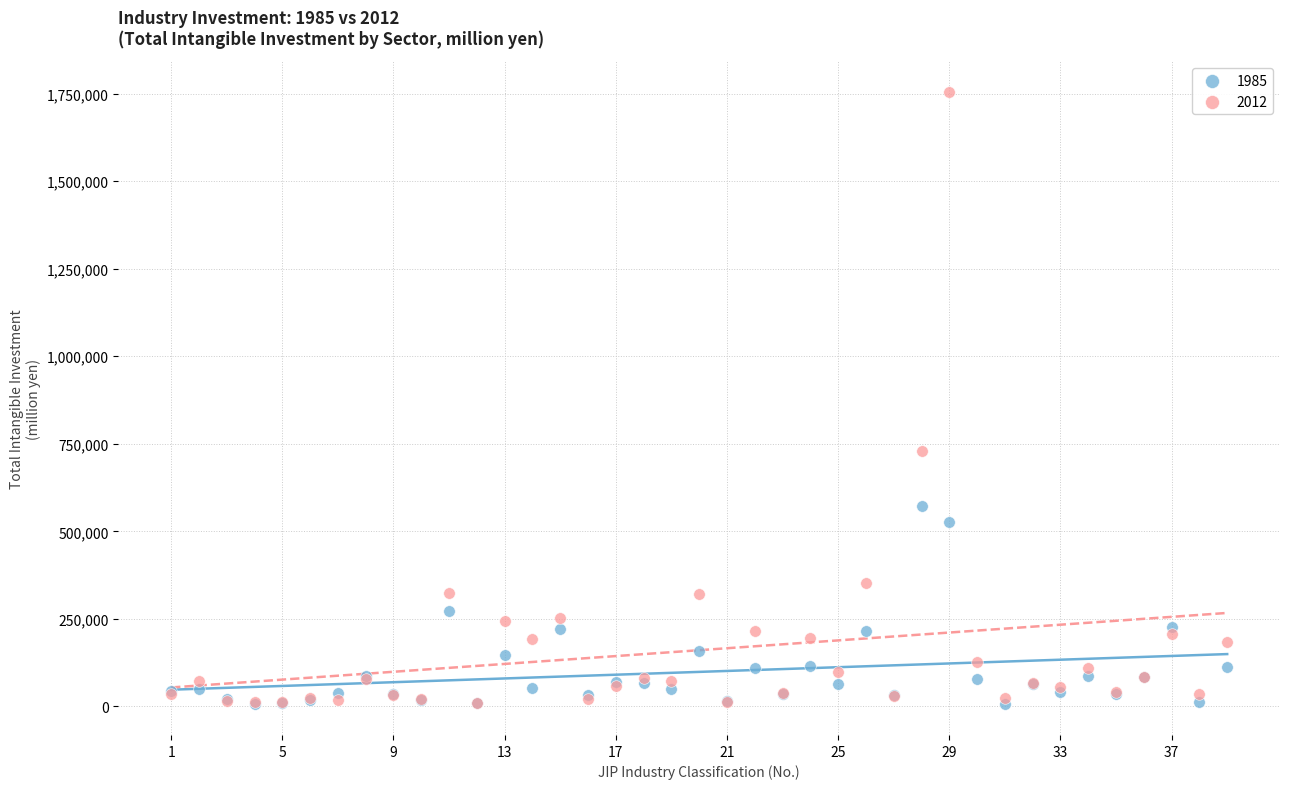

Across all series, what Y value is closest to 880694?

728119.7